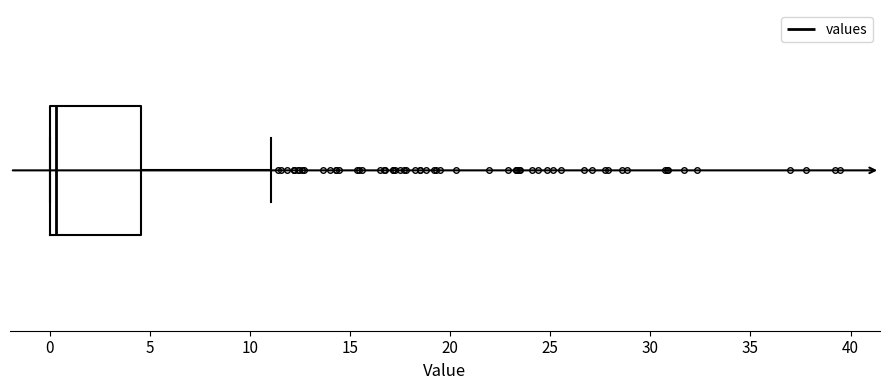

Read this box plot against the x-axis: the position of the median line, the range covered by the box, and the ends of both whiskers. The values are not printed on the chart, so give them approximately, as read against the axis.

median 0.5, box 0.0 to 4.5, whiskers 0.0 to 11.0